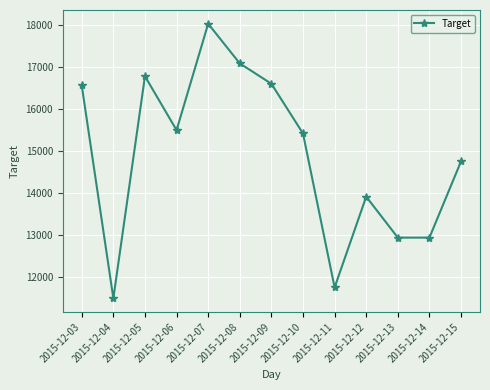

True or false: the data shows 6848.9 at 2015-12-11.

False